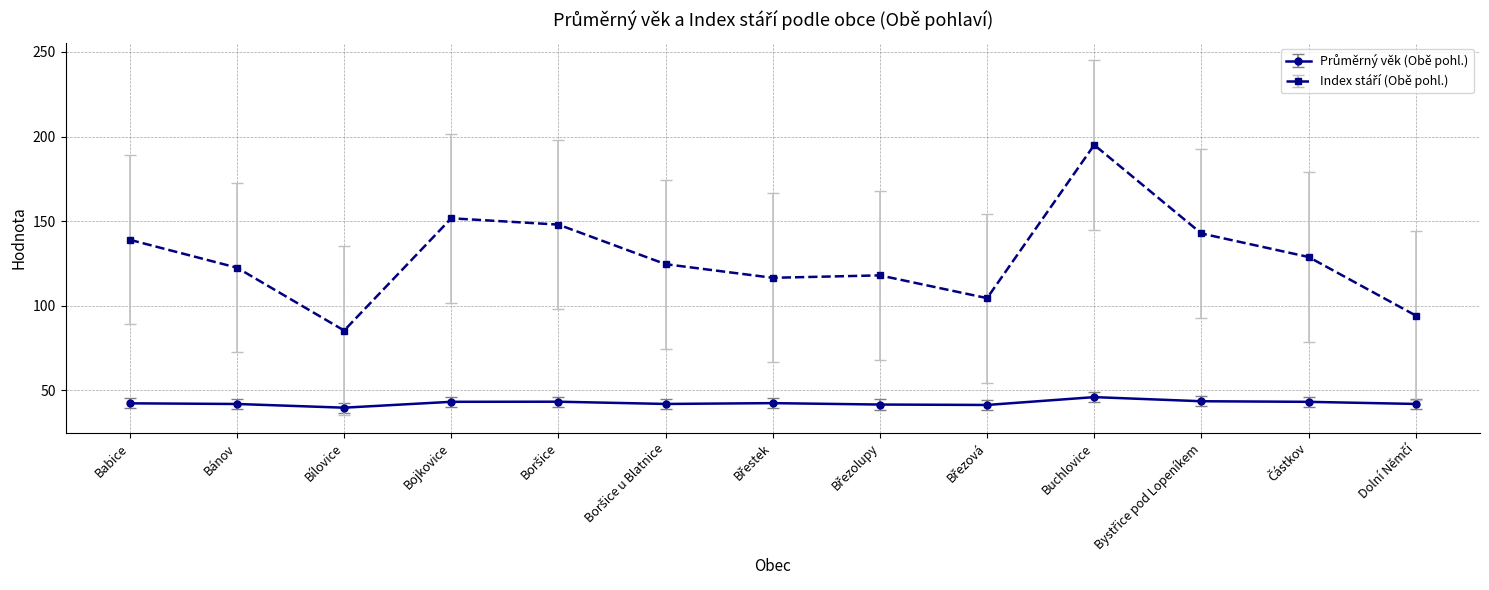

At how many categories does at least one series exceed 70?

13